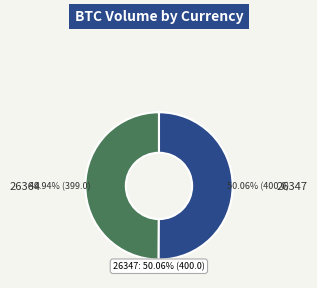

What is the ratio of the value at 26364 to the value at 26347?

1.0